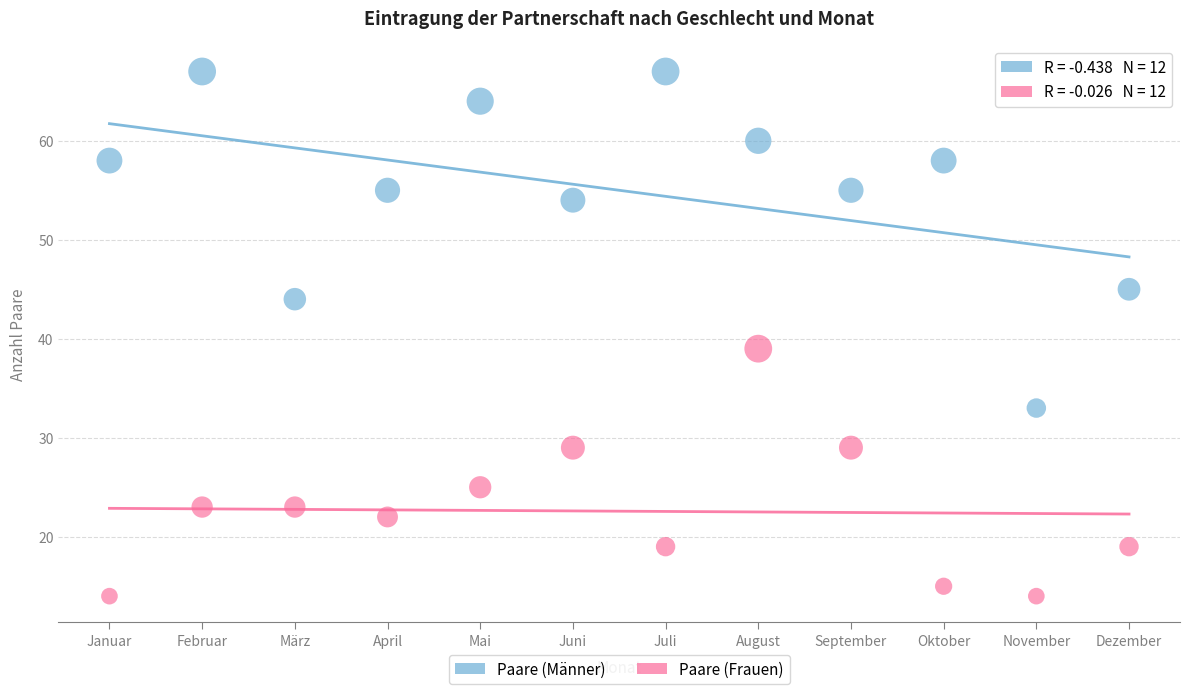

In the Paare (Männer) series, what Y value is closest to 50?

54